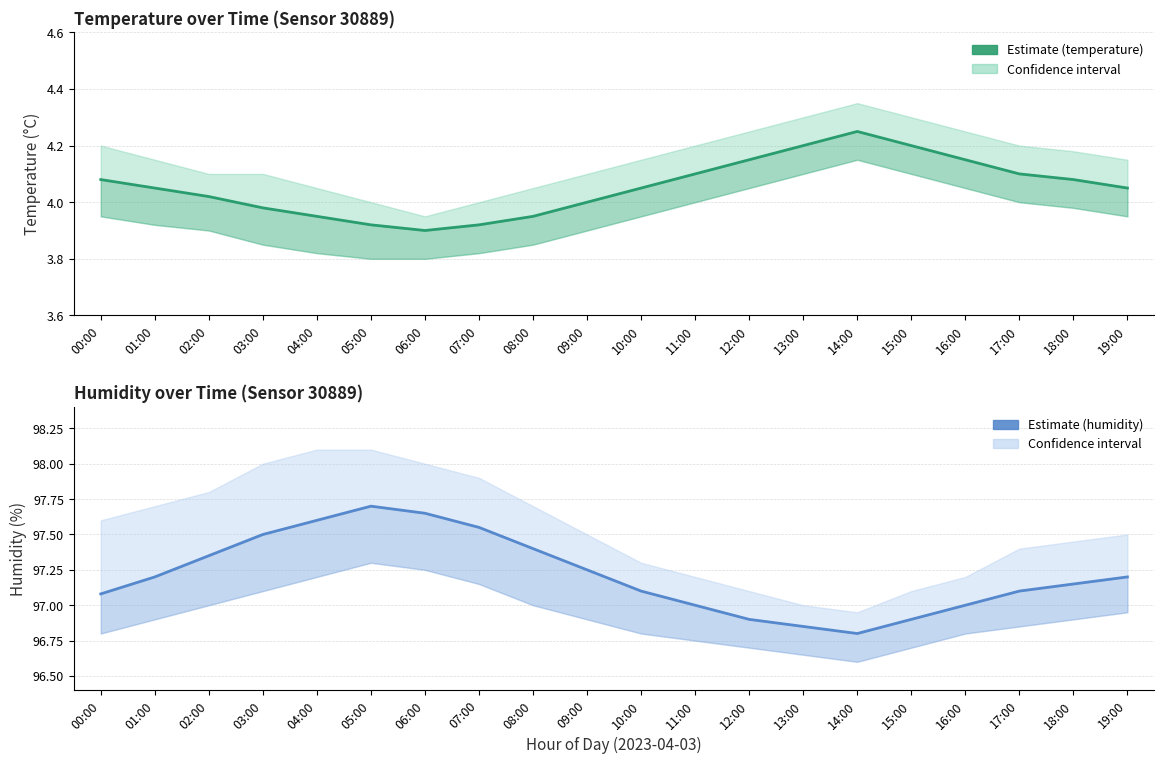

At how many categories does at least one series exceed 89?

20